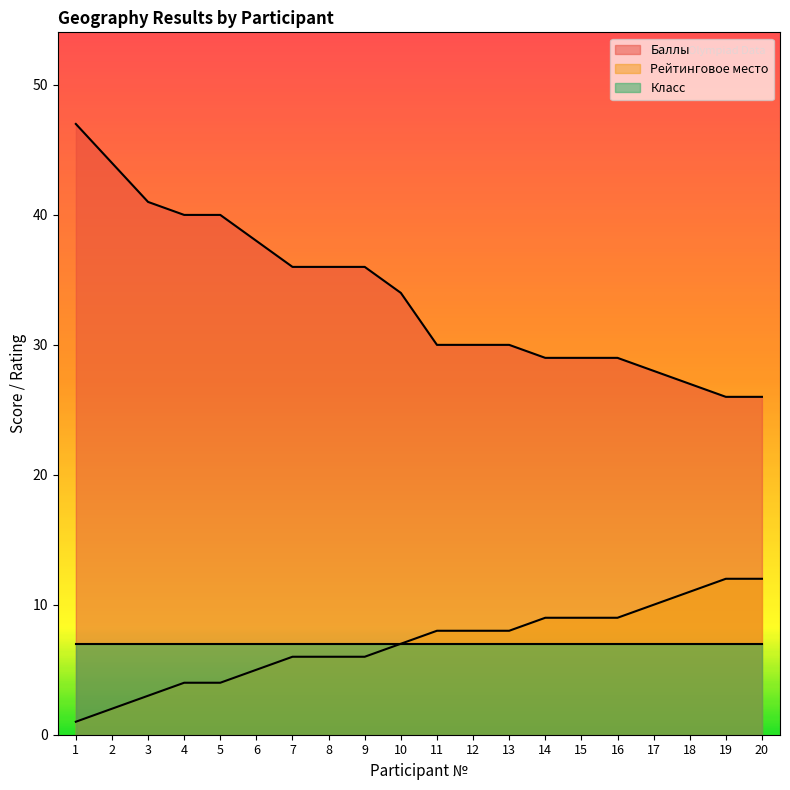

What is the value of the Баллы point at the 20th from the left?

26